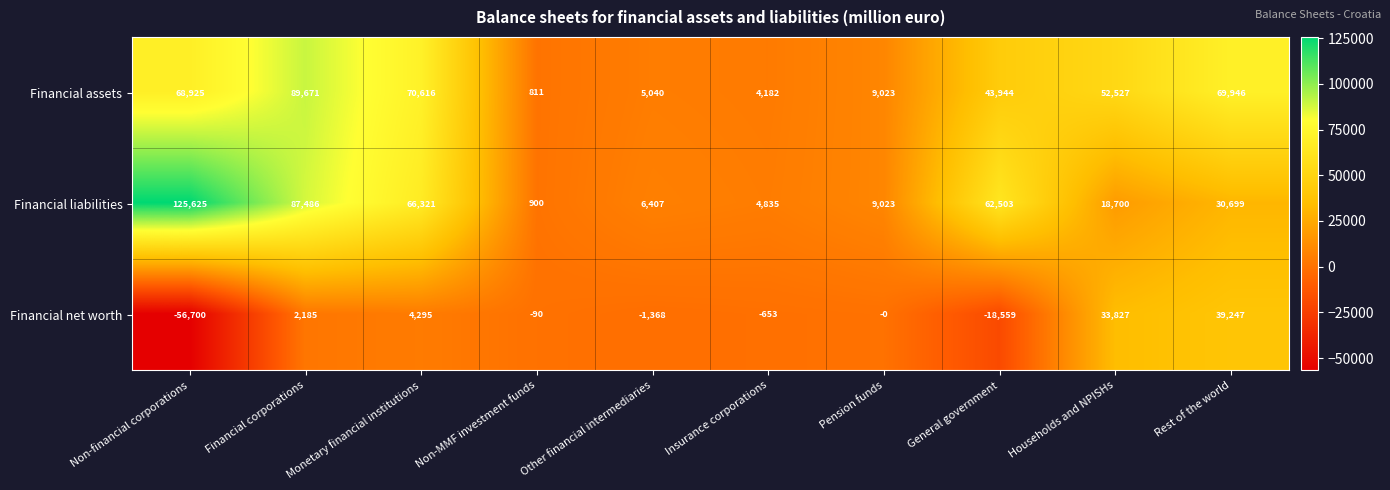

How many series are shown in this chart?

3